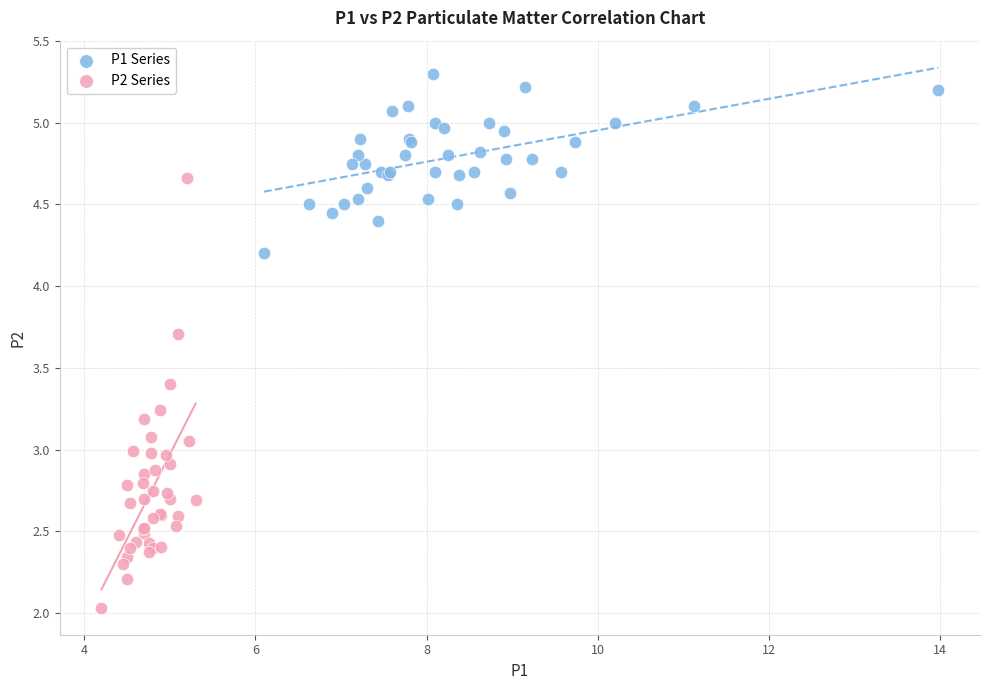

Which series contains the lowest Y value?

P2 Series